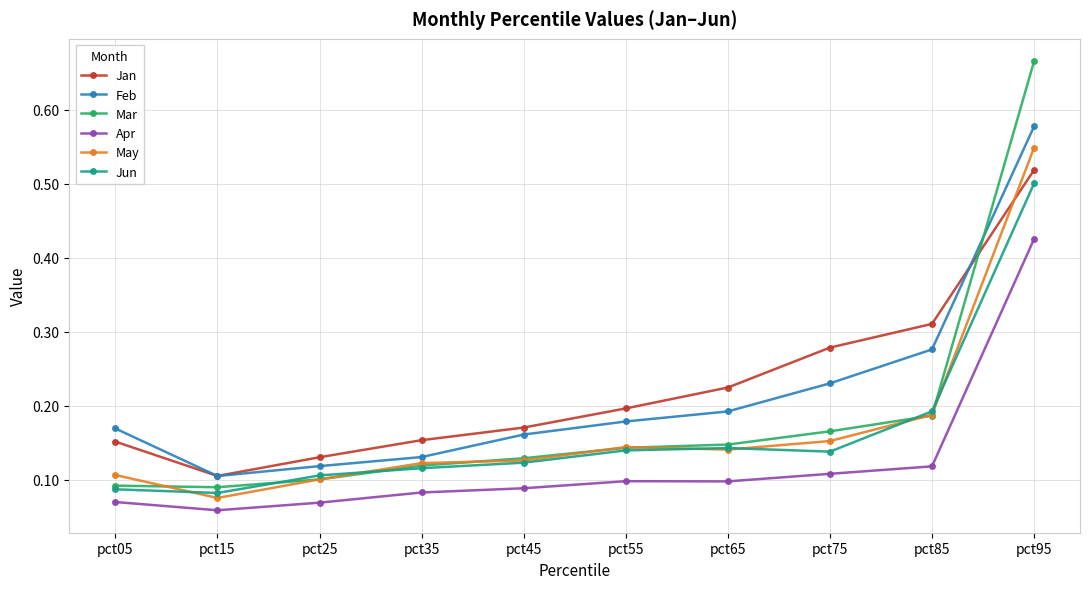

How many lines are shown in the chart?

6